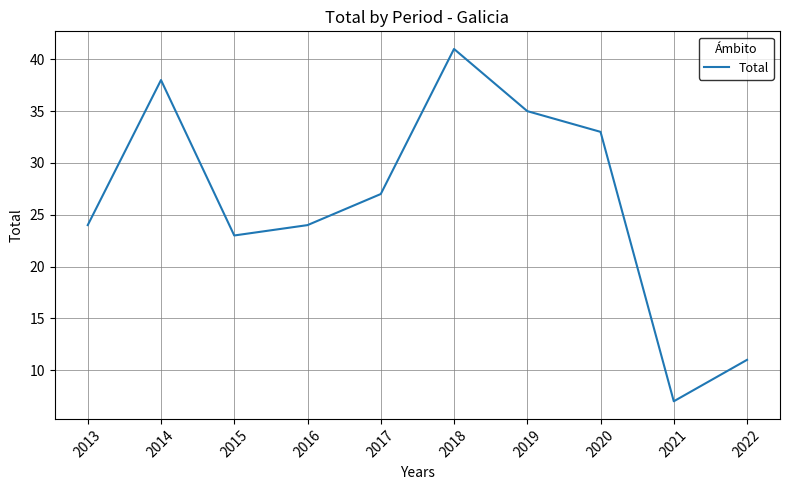

Which label corresponds to the largest value in the chart?

2018